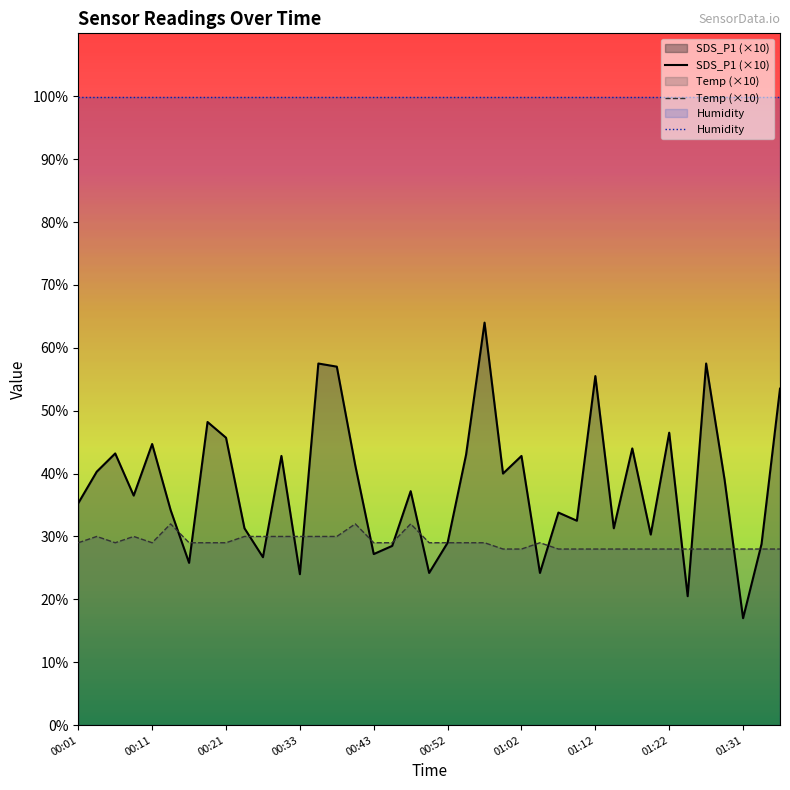

True or false: Temp (×10) has a value of 11.3 at 38.

False